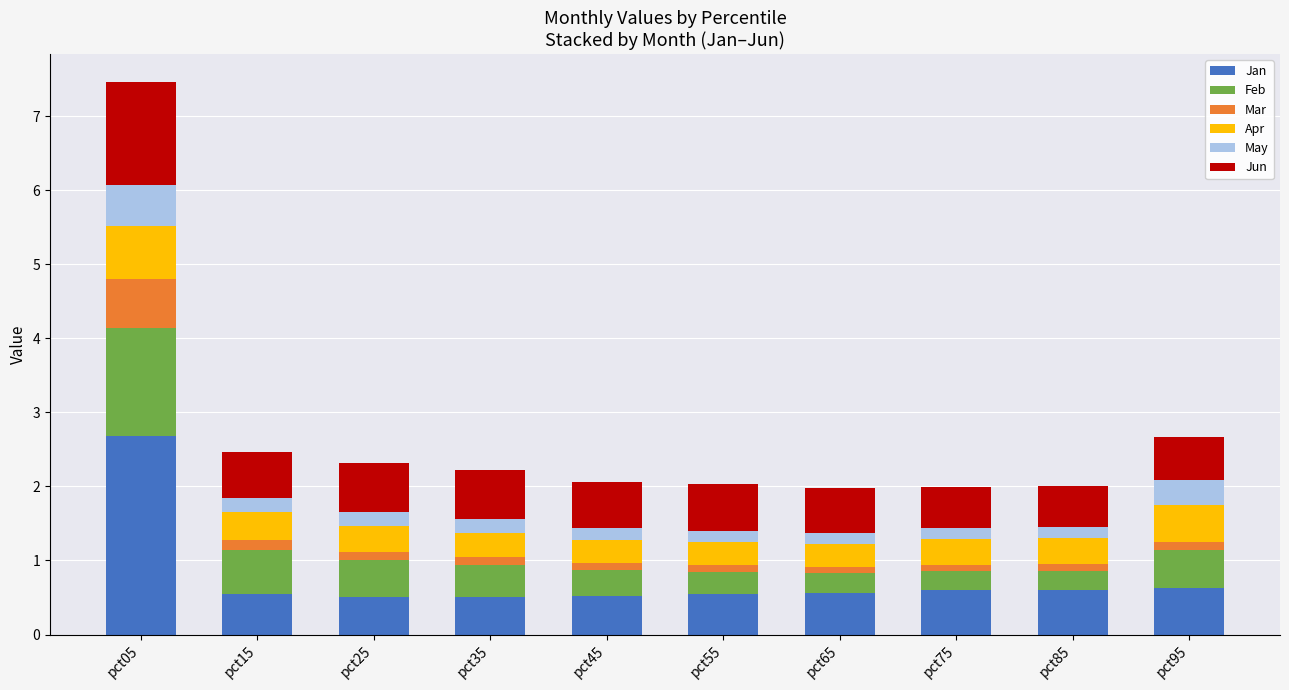

What is the difference between the second highest and minimum values in the Jan series?

0.1